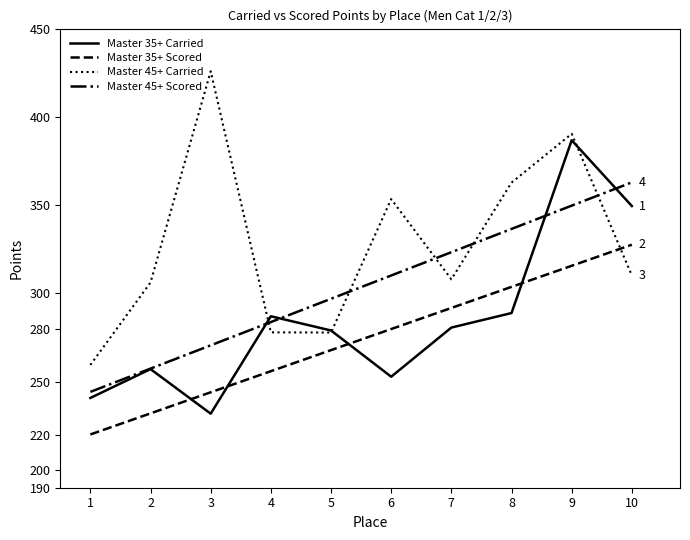

At which label does Master 35+ Carried reach its peak?

9